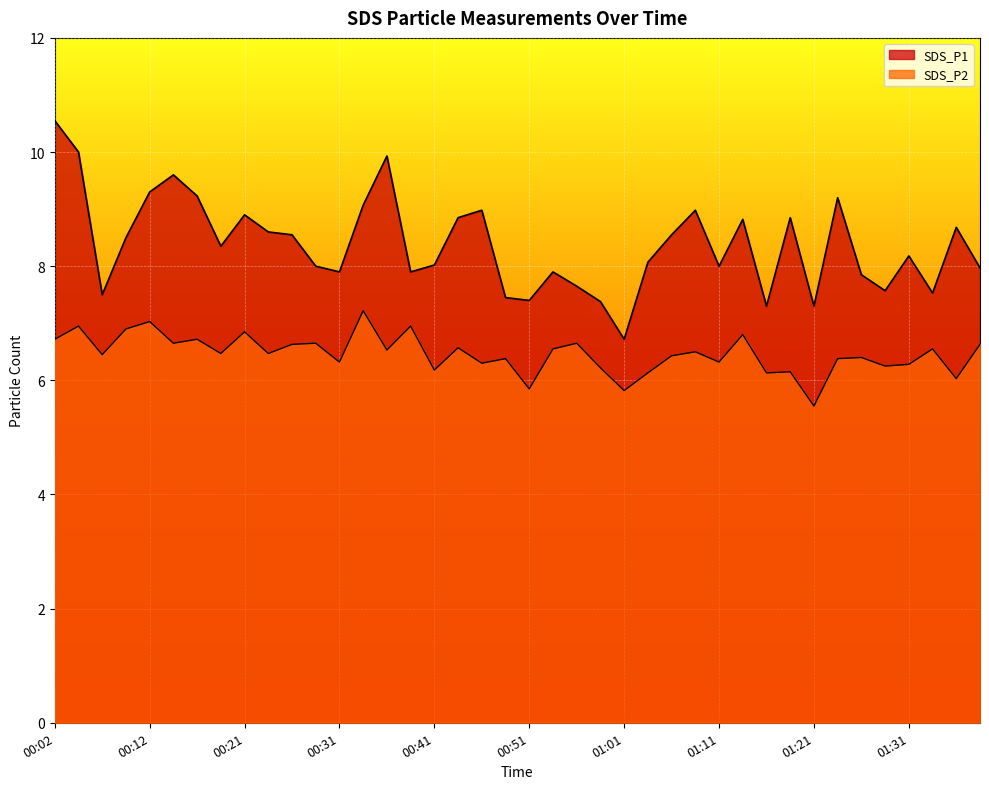

True or false: SDS_P1 and SDS_P2 intersect in this chart.

False